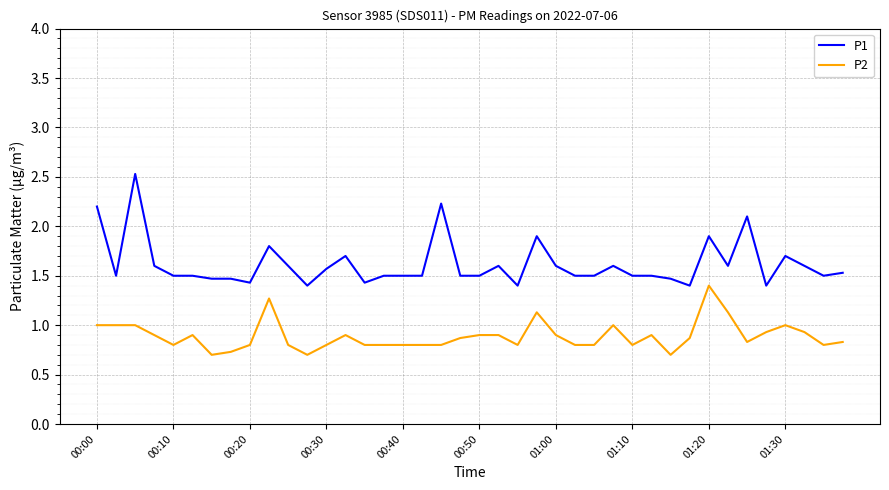

What is the difference between the maximum and minimum values in the P1 series?

1.1